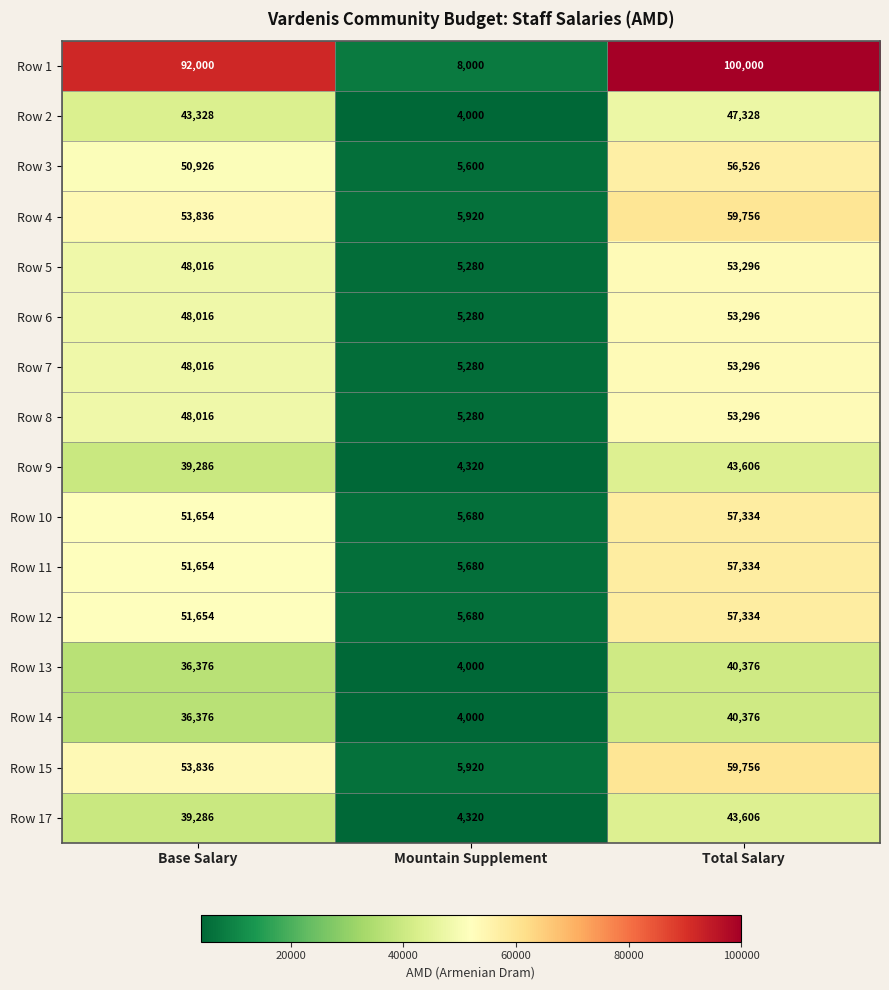

What is the total value across all series at Base Salary?

792276